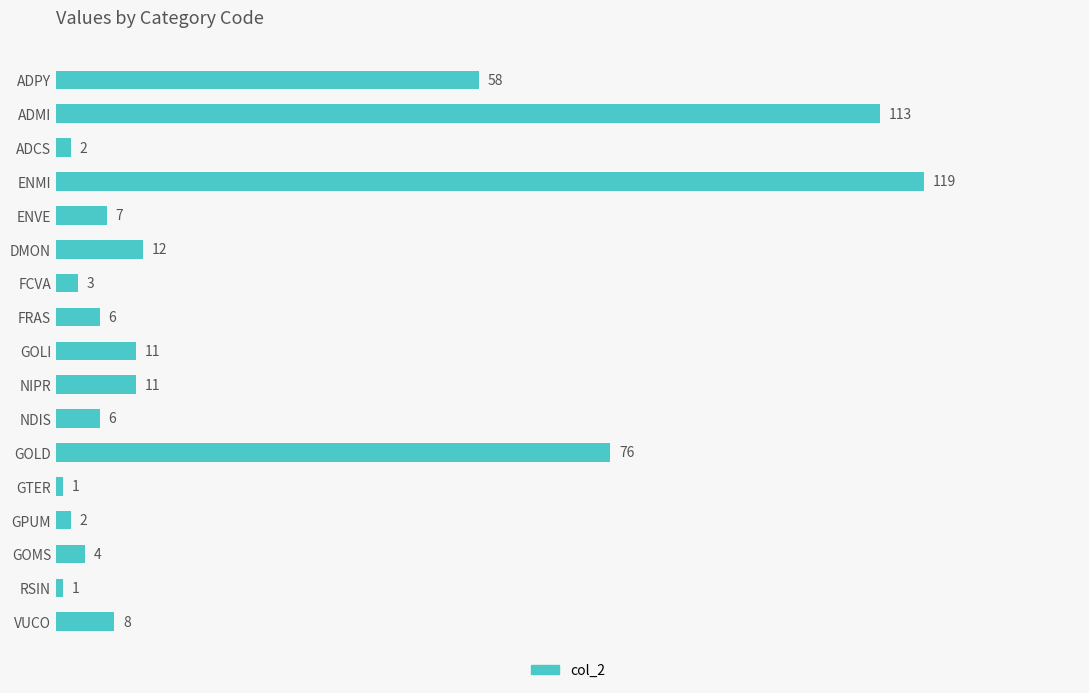

Is it true that the value at ENMI is 73?

False